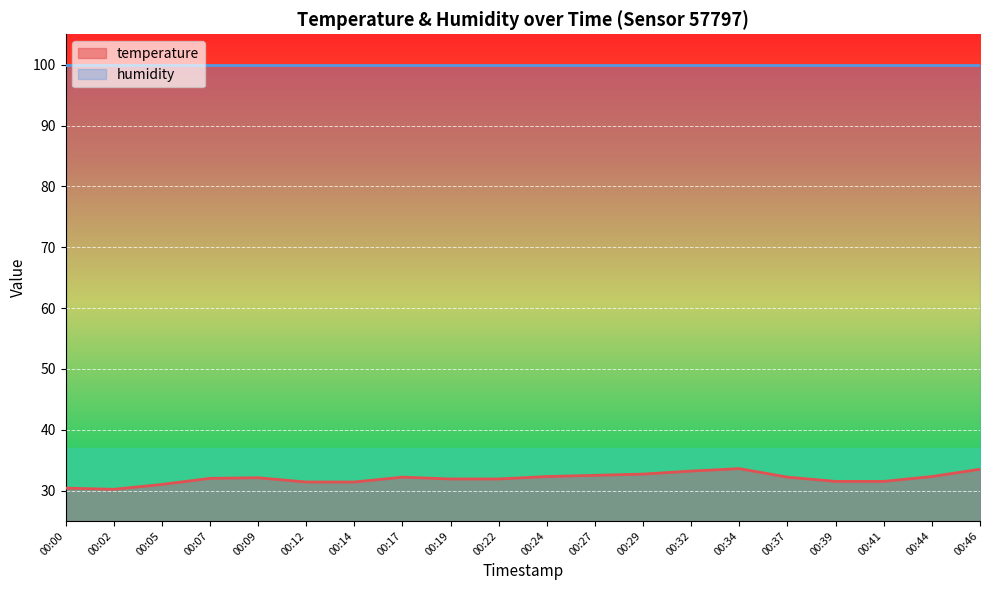

What is the difference between the maximum and second lowest values?

3.2